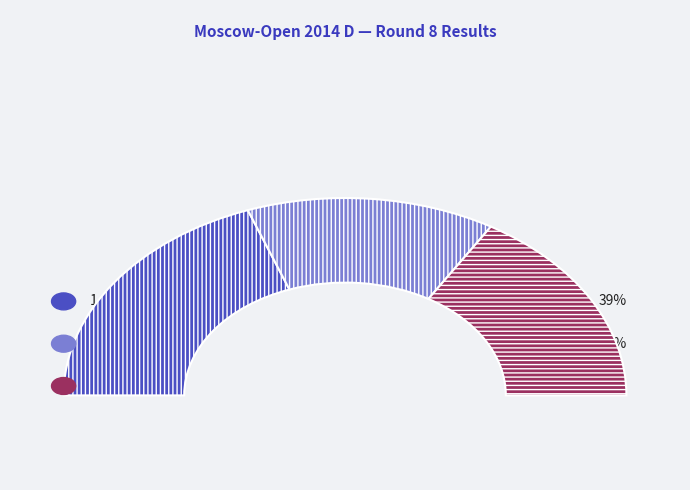

What percentage is NOT represented by ½ - ½?

71.4%